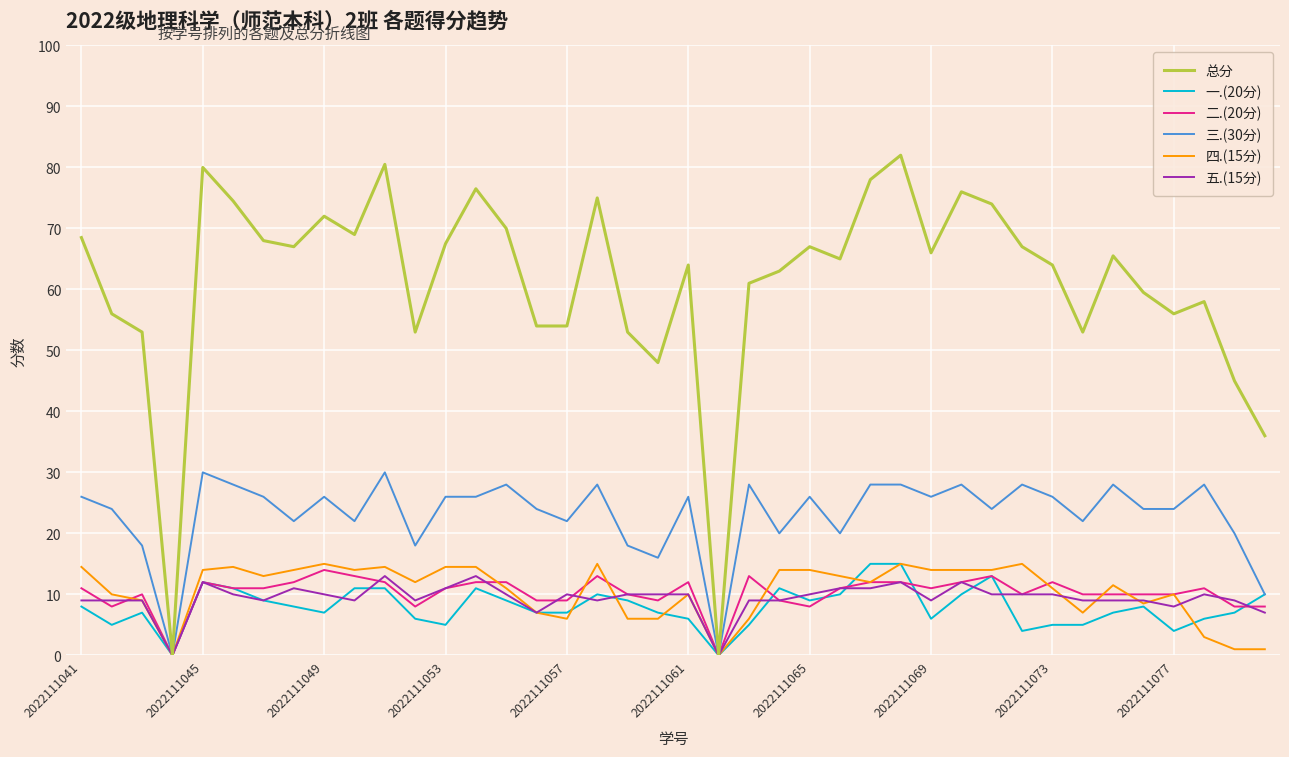

Does the chart display data point markers on the line(s)?

No